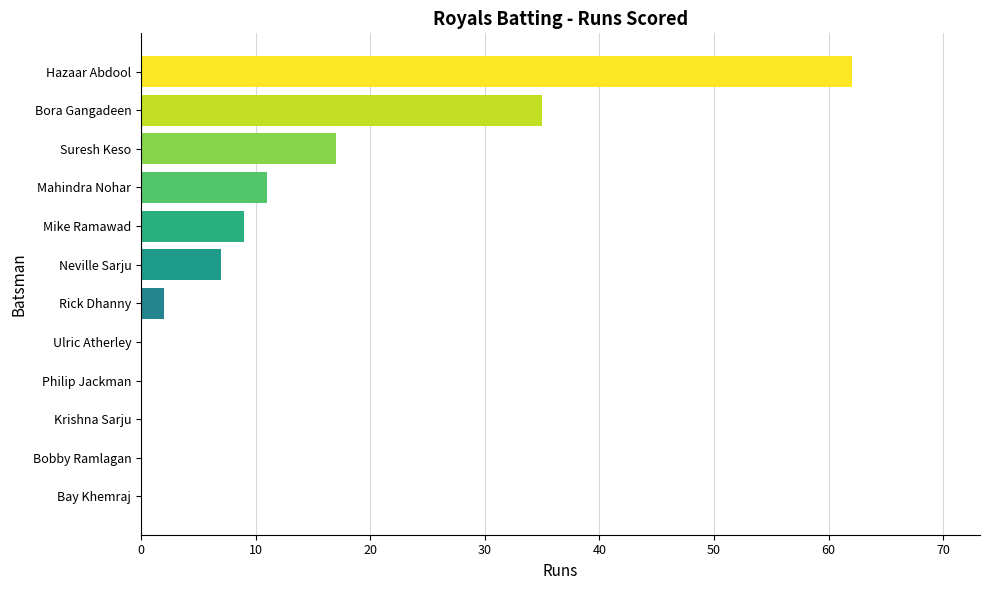

What is the maximum value shown in the chart?

62